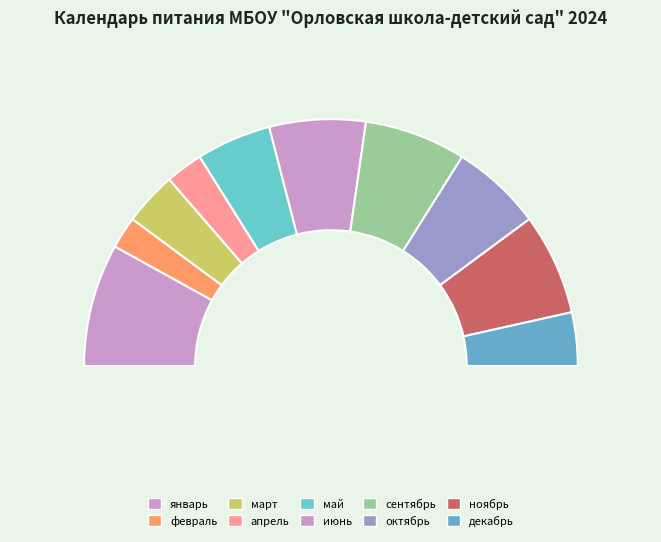

Rank the categories by value from highest to lowest.

январь, сентябрь, ноябрь, июнь, октябрь, май, март, декабрь, апрель, февраль